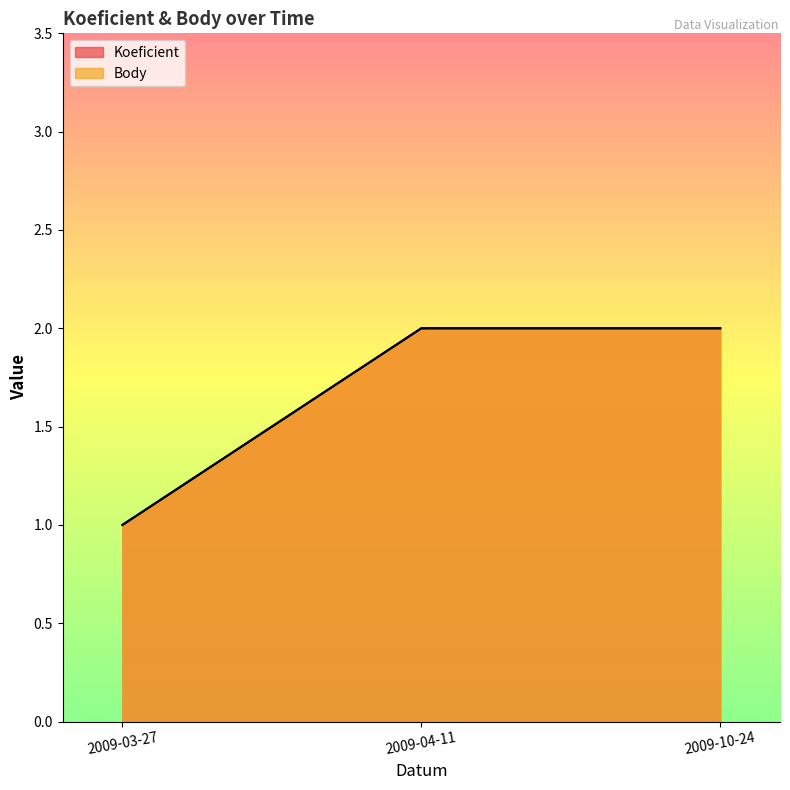

What is the difference between the maximum and minimum values in the Koeficient series?

1